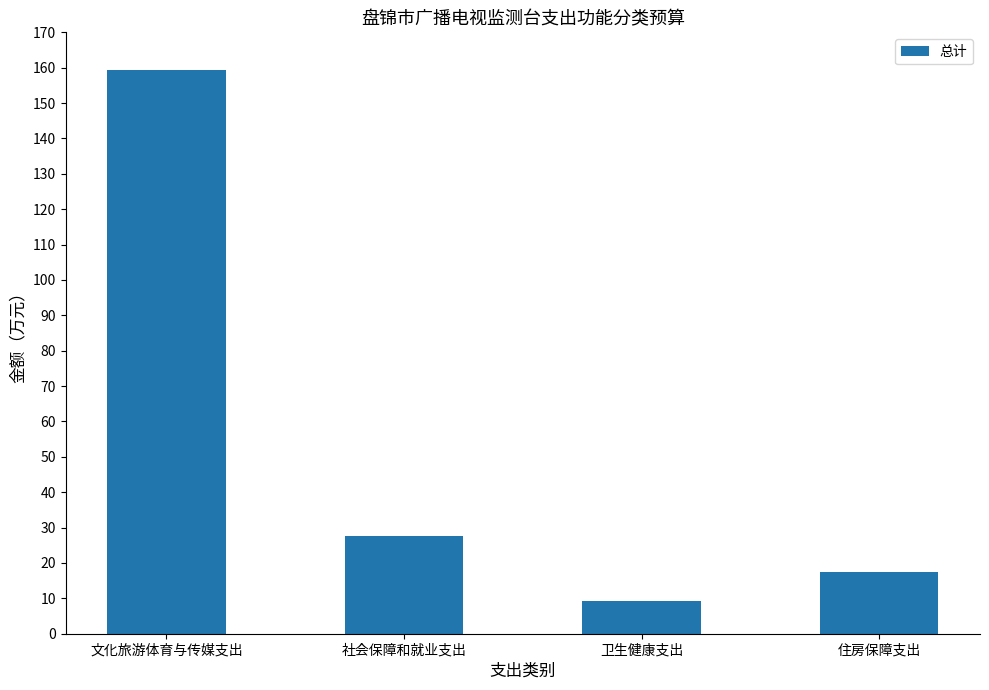

Rank the categories by value from lowest to highest.

卫生健康支出, 住房保障支出, 社会保障和就业支出, 文化旅游体育与传媒支出